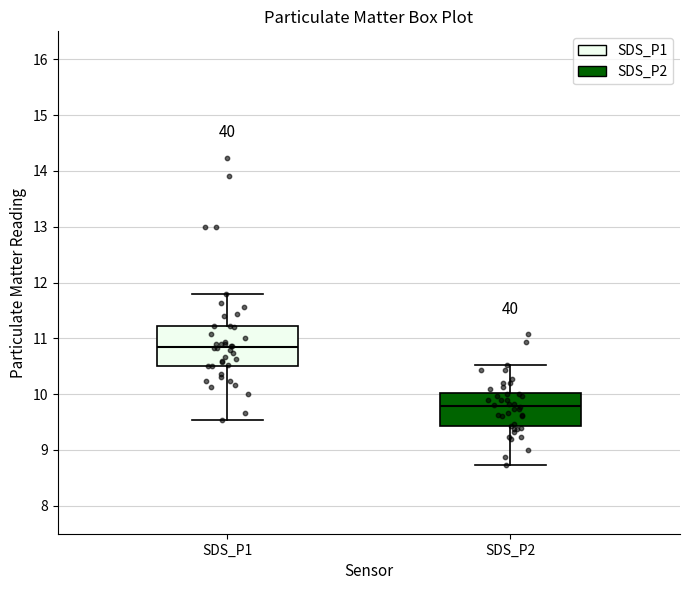

Which box's median line is the lowest?

SDS_P2